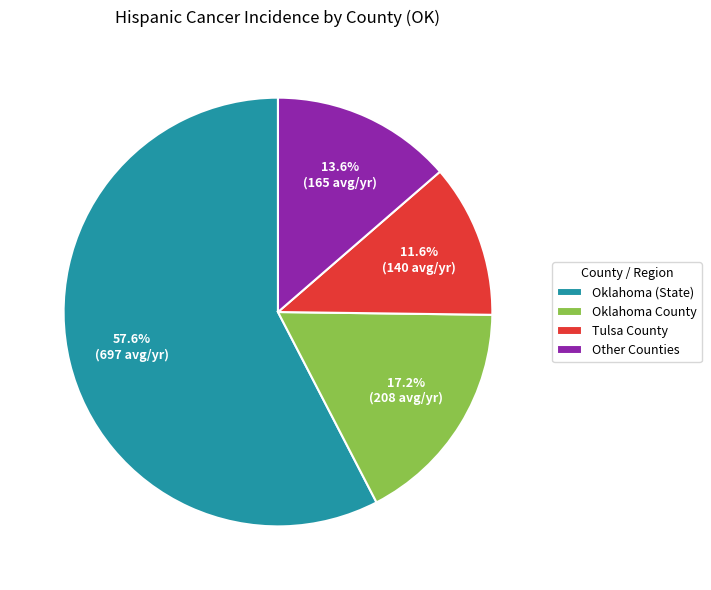

Is there any slice that represents more than half of the pie?

Yes